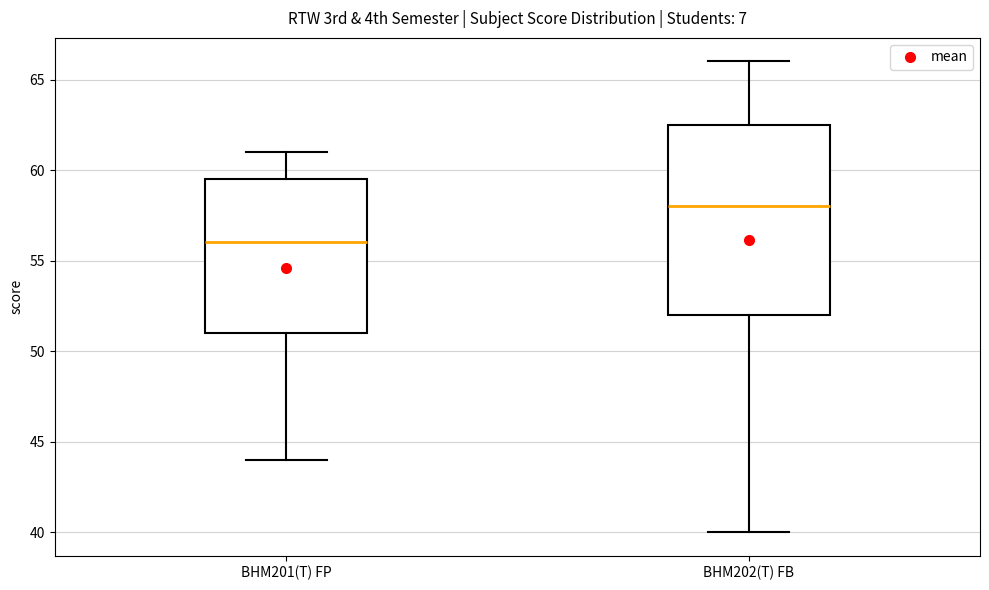

Reading left to right, transcribe this box plot: for each box, give where its median line is, the range the box spans, and where its two whiskers end, as read against the y-axis. The values are not printed on the chart, so give them approximately, as read against the axis.

BHM201(T) FP: median 56.0, box 51.0 to 59.5, whiskers 44.0 to 61.0
BHM202(T) FB: median 58.0, box 52.0 to 62.5, whiskers 40.0 to 66.0